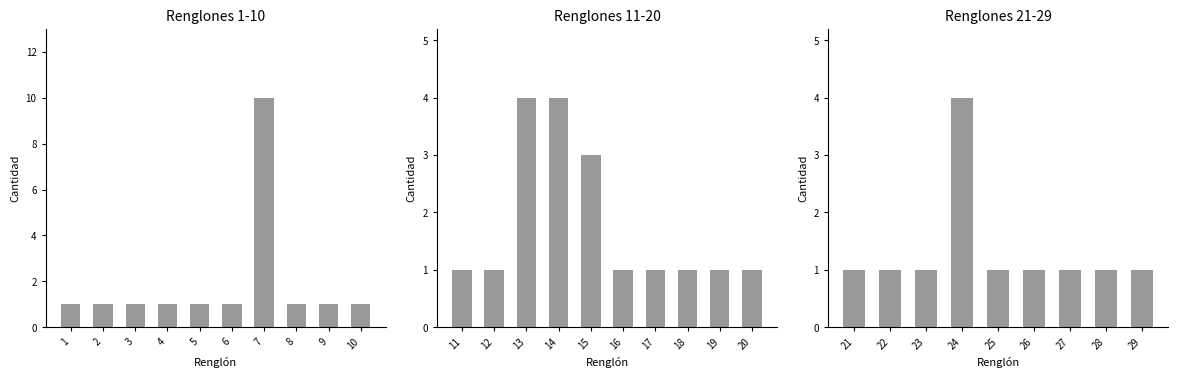

What is the difference between the maximum and second lowest values?

3